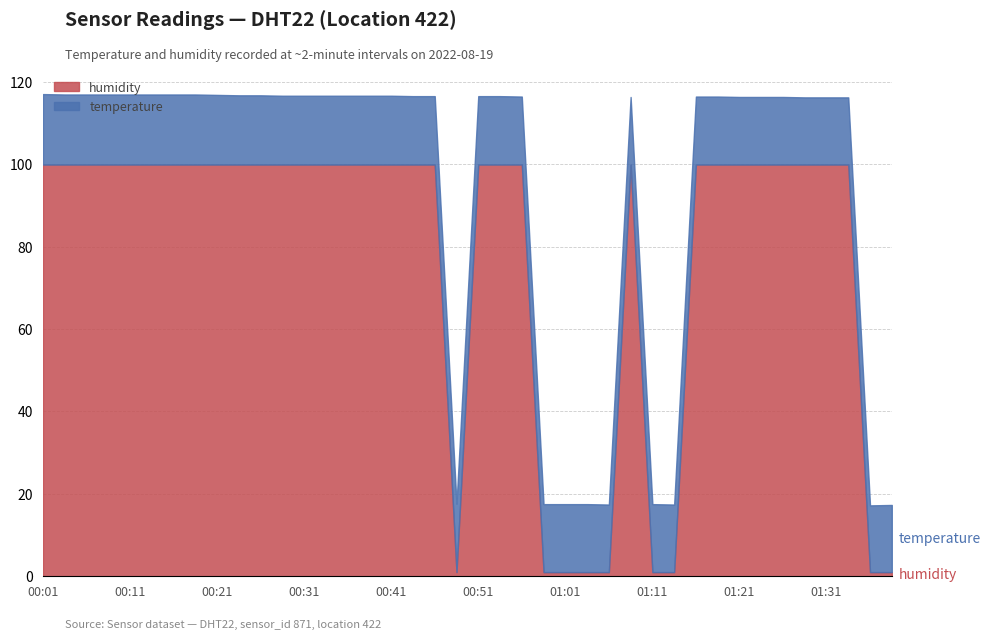

Is it true that humidity equals 54.5 at 01:16?

False